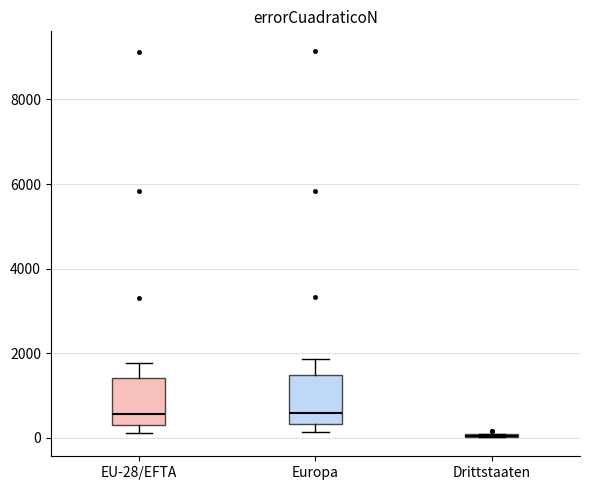

Reading left to right, transcribe this box plot: for each box, give where its median line is, the range the box spans, and where its two whiskers end, as read against the y-axis. The values are not printed on the chart, so give them approximately, as read against the axis.

EU-28/EFTA: median 600, box 400 to 1400, whiskers 200 to 1800
Europa: median 600, box 400 to 1400, whiskers 200 to 1800
Drittstaaten: box collapsed to a line at 0, whiskers 0 to 0